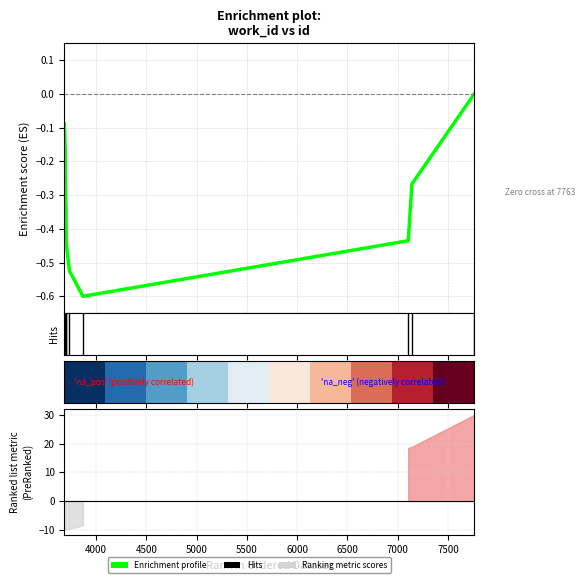

Is the value of Enrichment profile at 5500 greater than the value of row_0 at 3500?

No